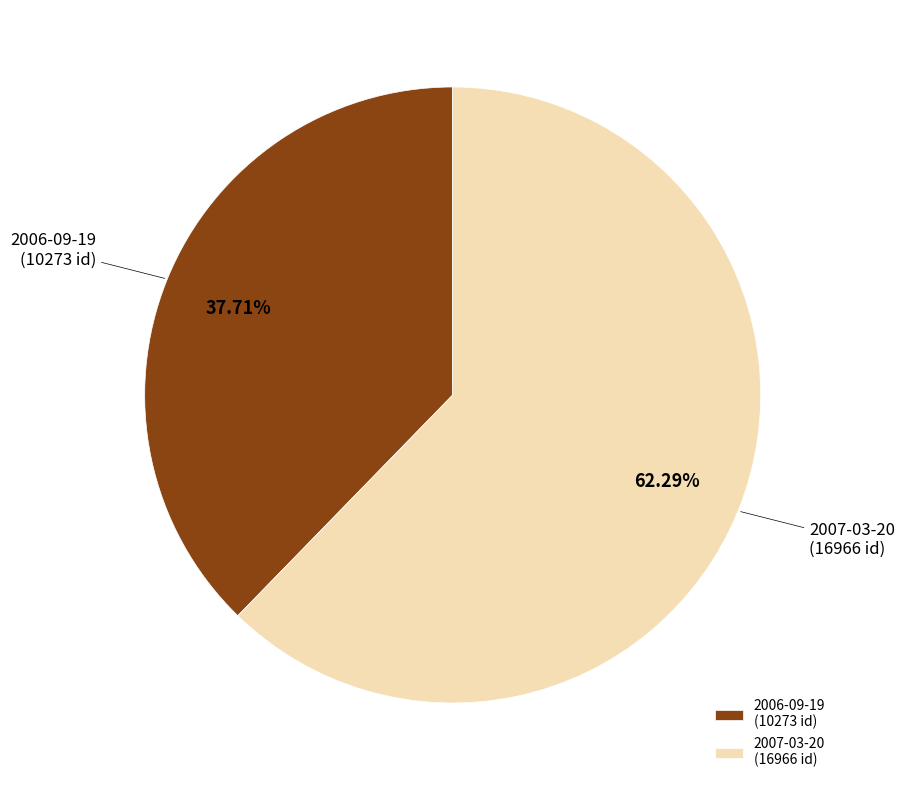

Is 2006-09-19 (10273 id) the majority of the pie?

No